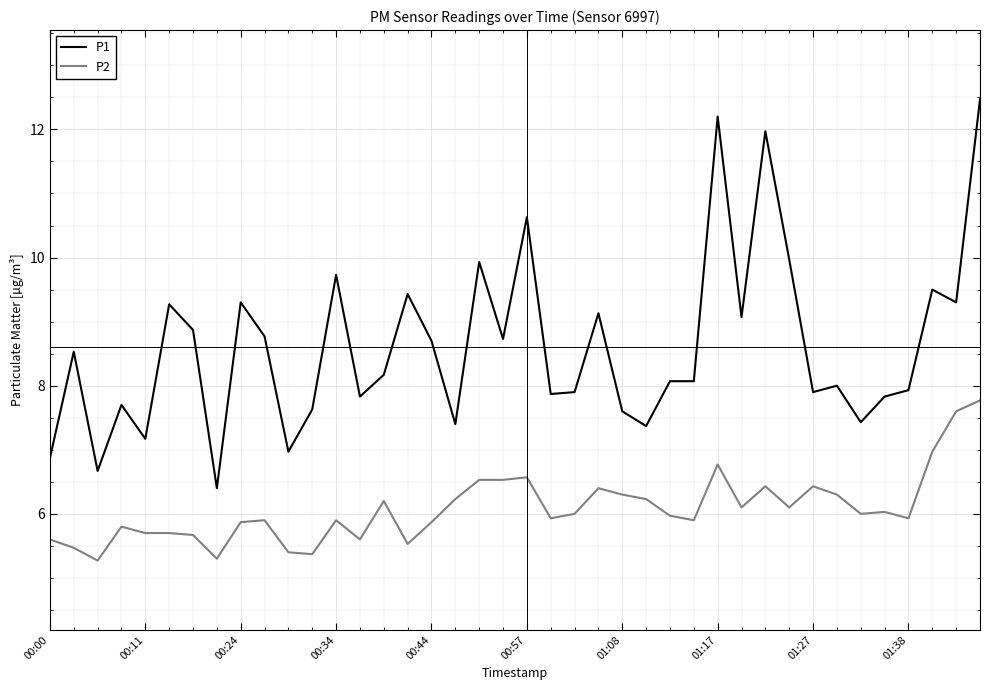

List the series in order of their overall mean, lowest first.

P2, P1